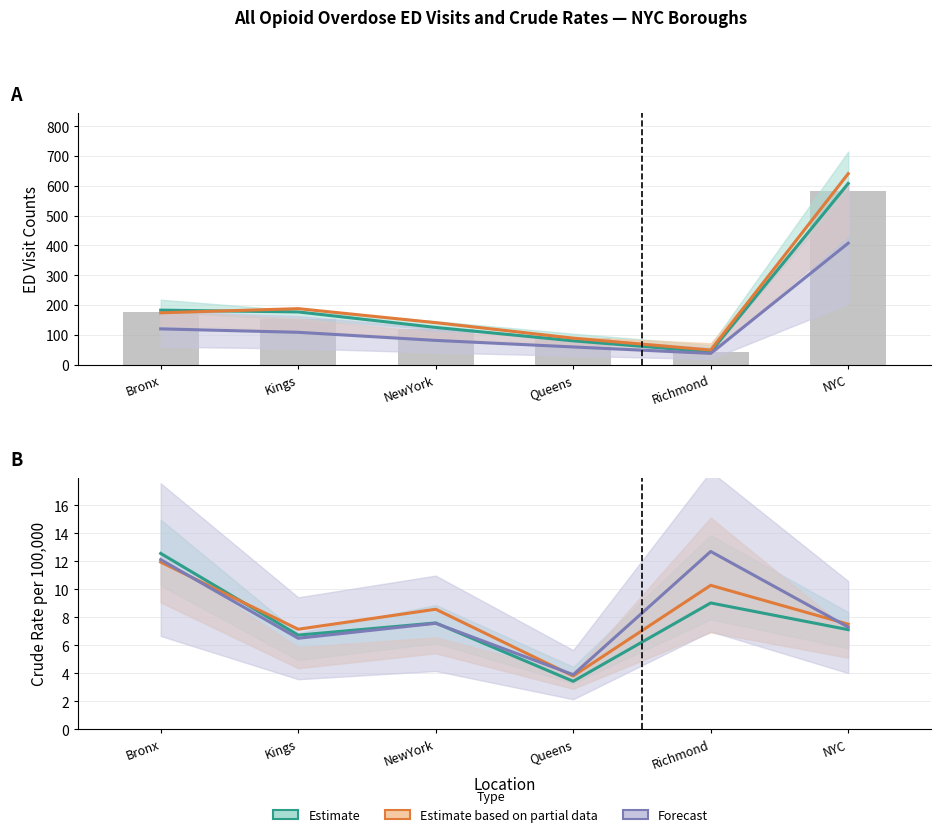

How many data points does each series have?

6